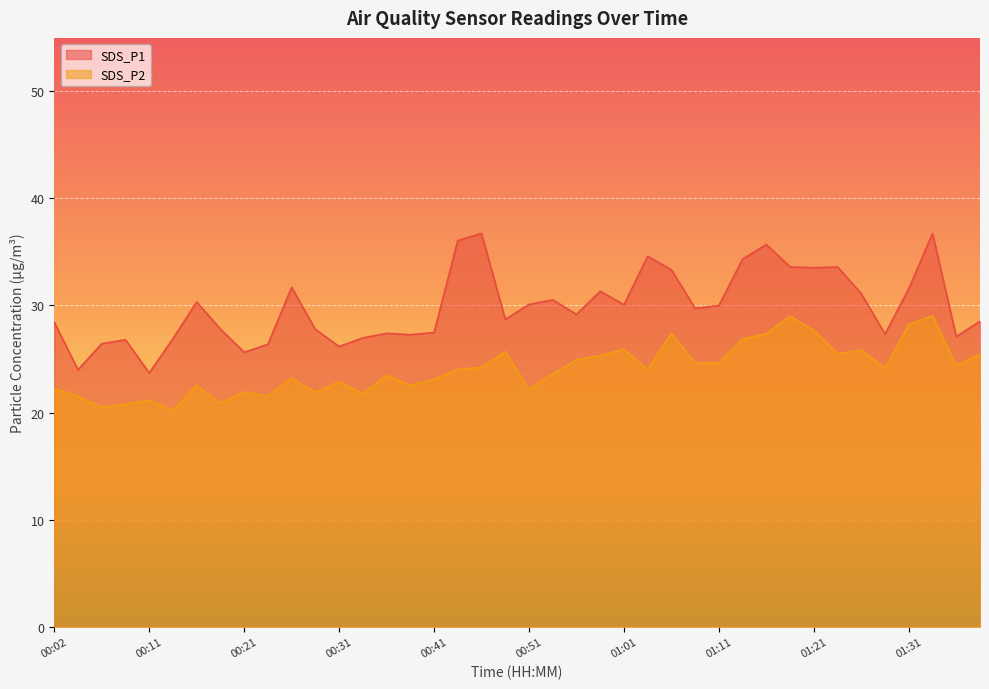

Where is the first local minimum for SDS_P2?

00:07